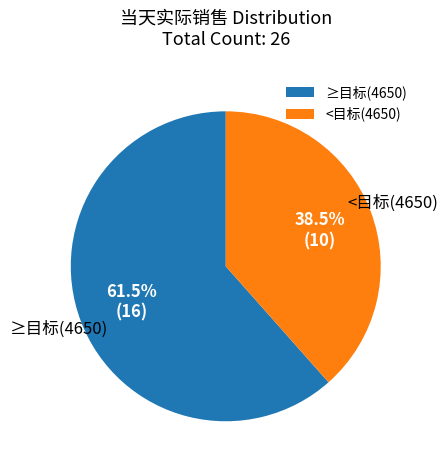

Which category has the biggest portion of the pie?

≥目标(4650)